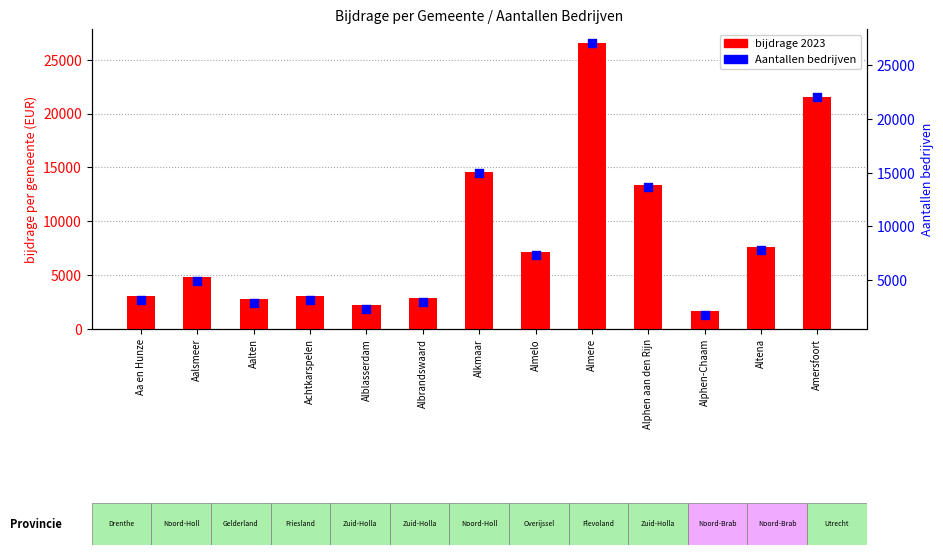

Which series reaches the minimum Y coordinate?

bijdrage 2023